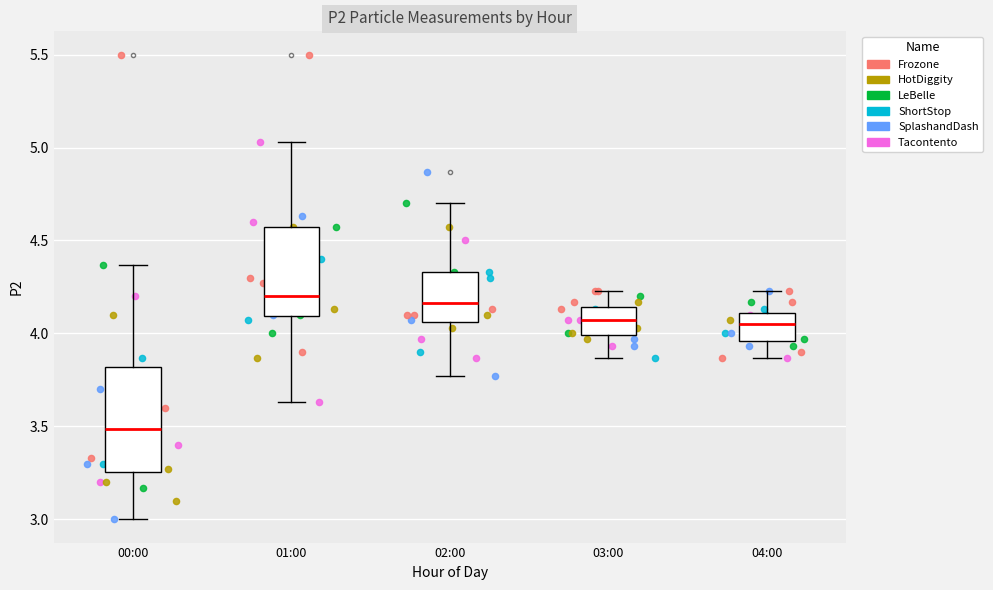

Where does the lower whisker of the box for 02:00 end on the y-axis? The values are not printed on the chart, so give them approximately, as read against the axis.

3.75